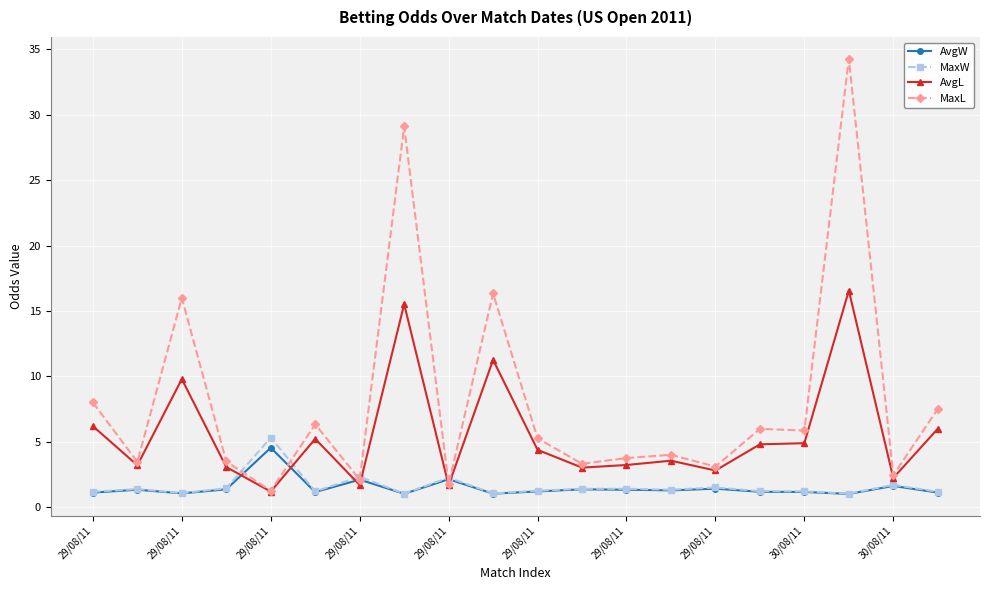

True or false: AvgL has more than 0 points higher than both neighbors.

True